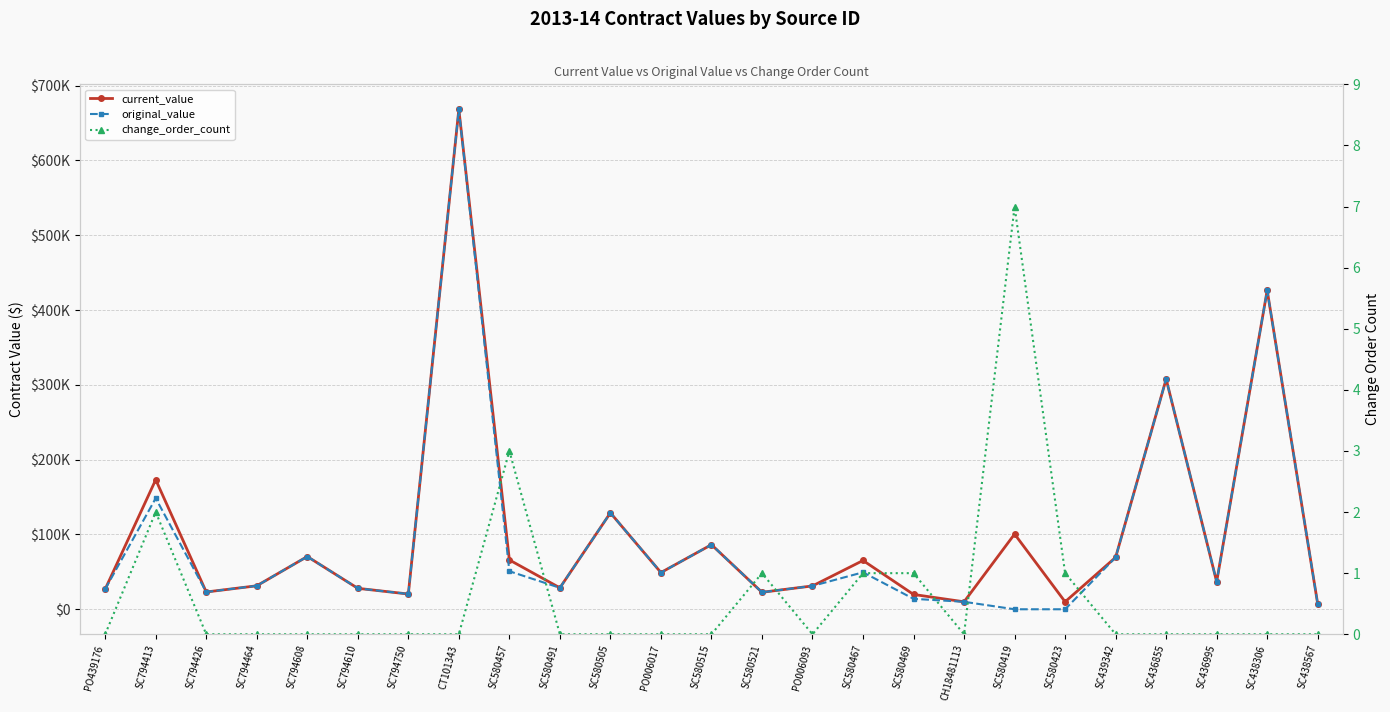

The original_value series shows 31385.0 at SC794464. True or false?

True